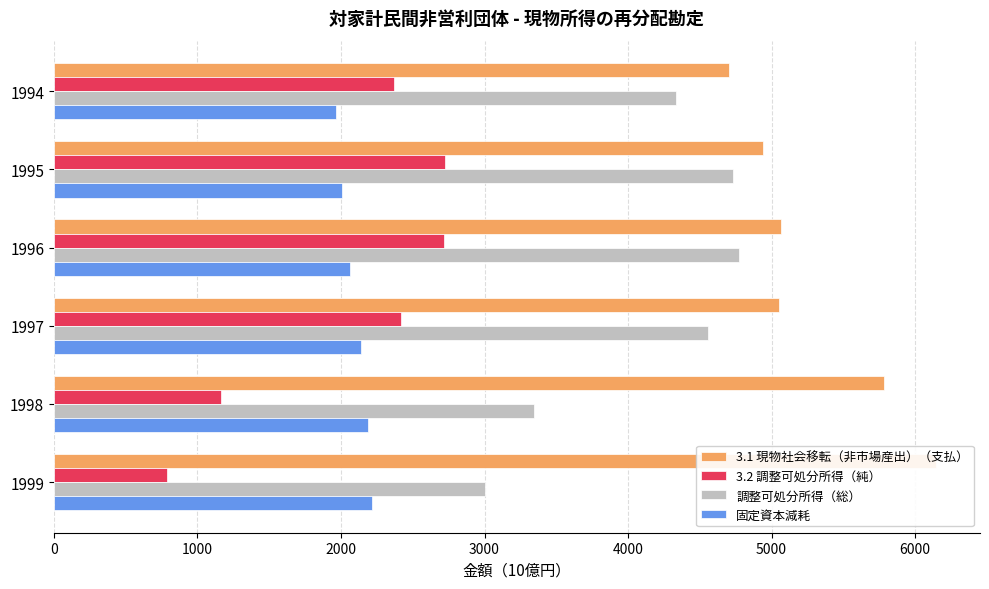

What is the value of the 調整可処分所得（総） bar at the 4th from the left?

4557.4